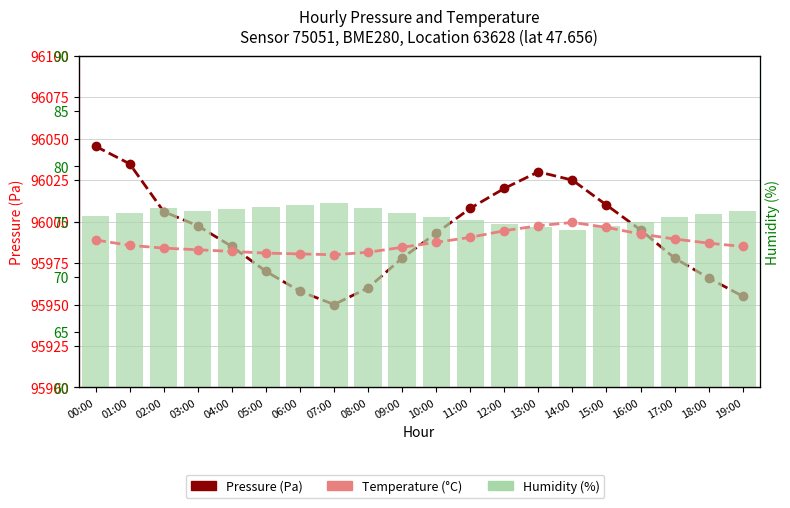

What is the approximate value of Temperature (°C) at 06:00?

3.0